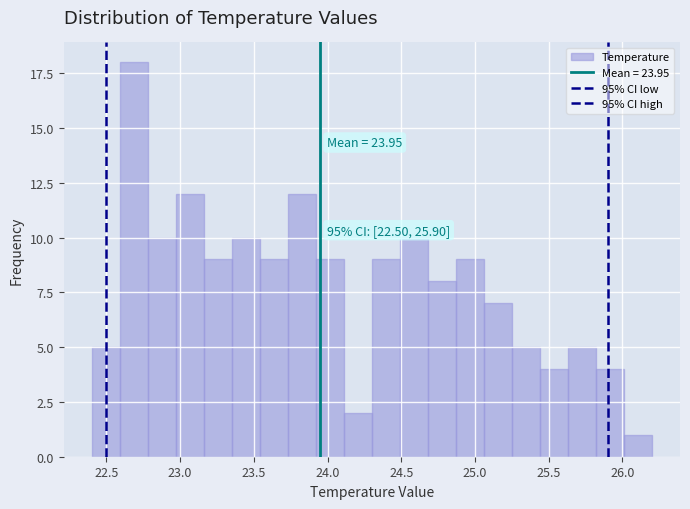

Read against the x-axis, roughly where is the centre of the tallest bar?

22.70